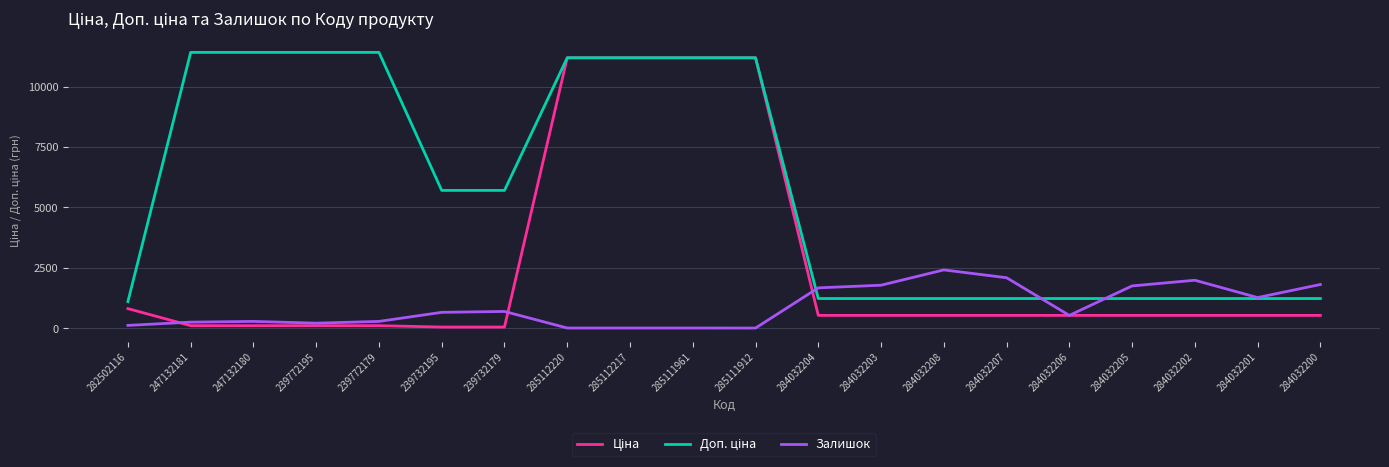

What is the maximum value for Залишок?

2419.0